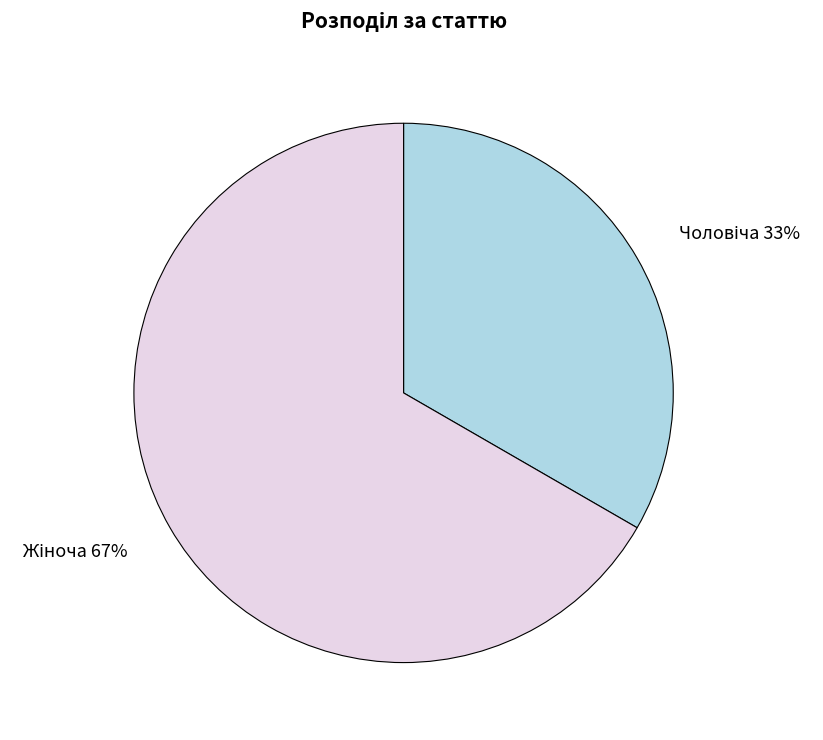

How many slices are in this pie chart?

2